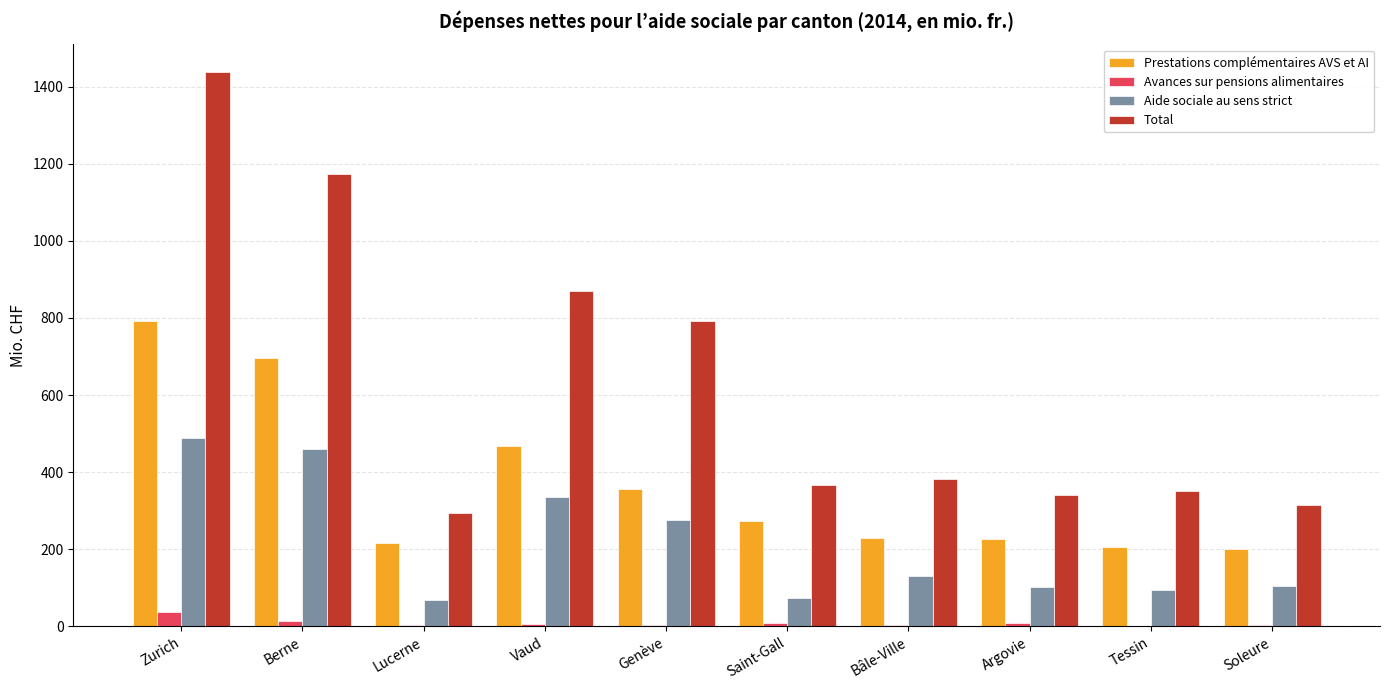

Does the chart contain stacked bars?

No